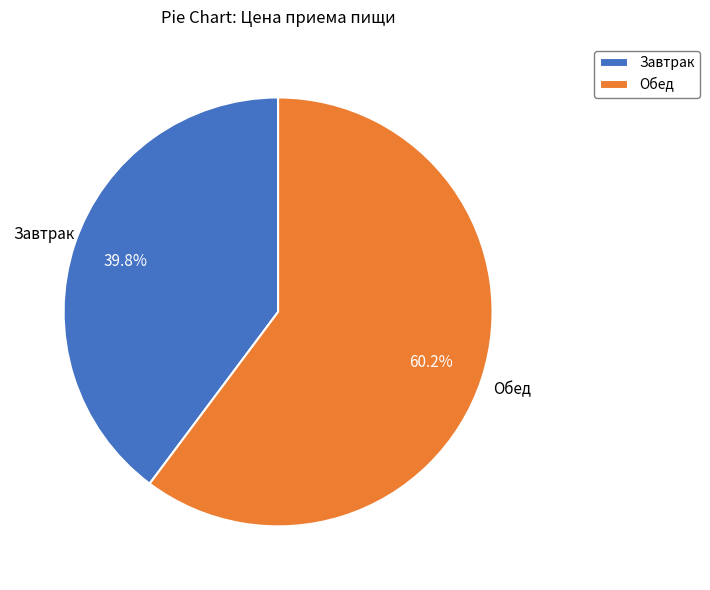

Is it true that Завтрак is 47% of the pie?

False